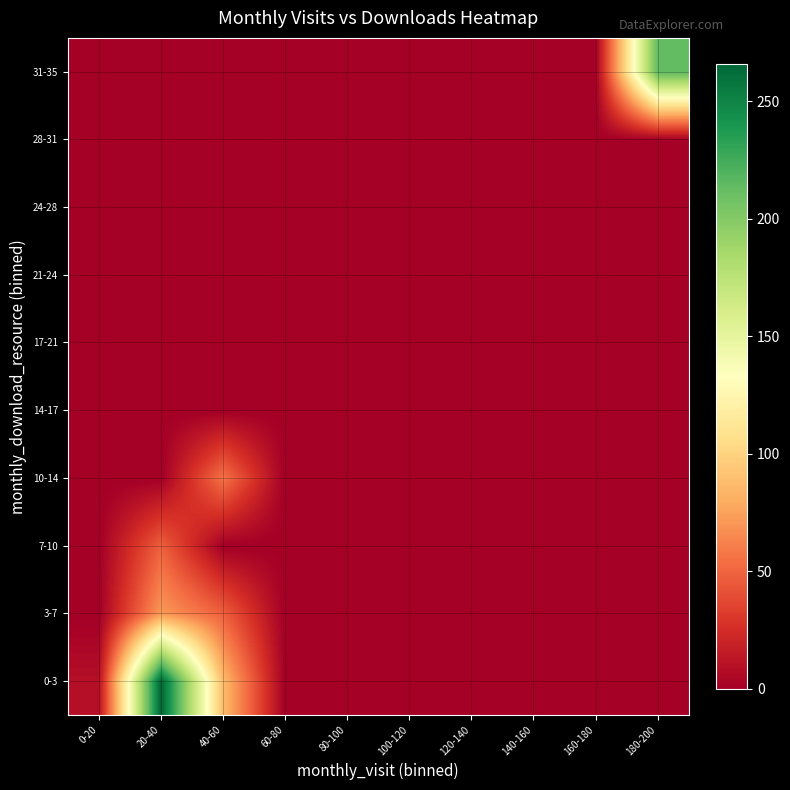

Rank the series by their maximum value, from highest to lowest.

0-3, 31-35, 3-7, 10-14, 7-10, 14-17, 17-21, 21-24, 24-28, 28-31